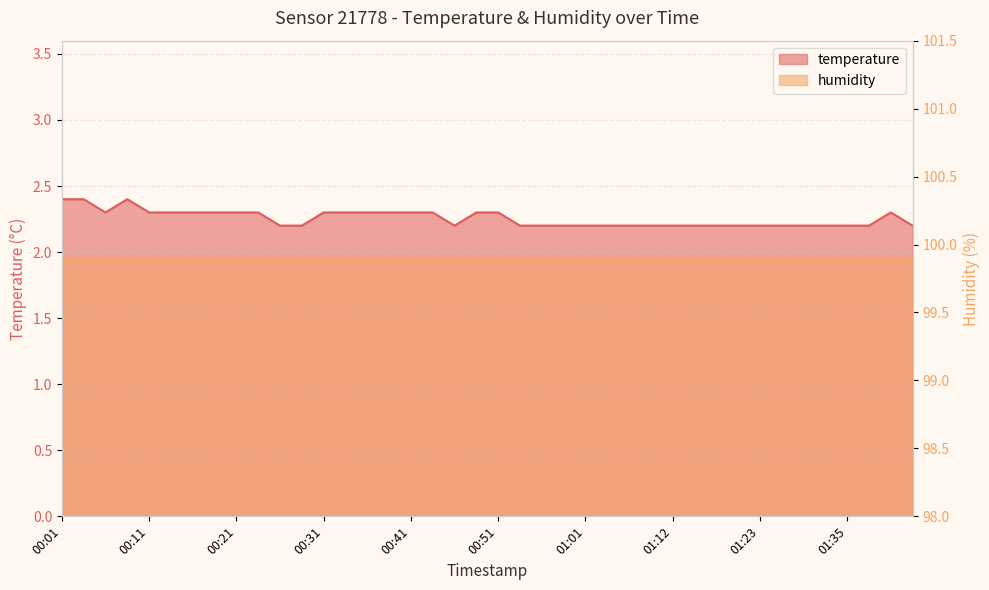

Is it true that the value at 00:31 is 2.3?

True